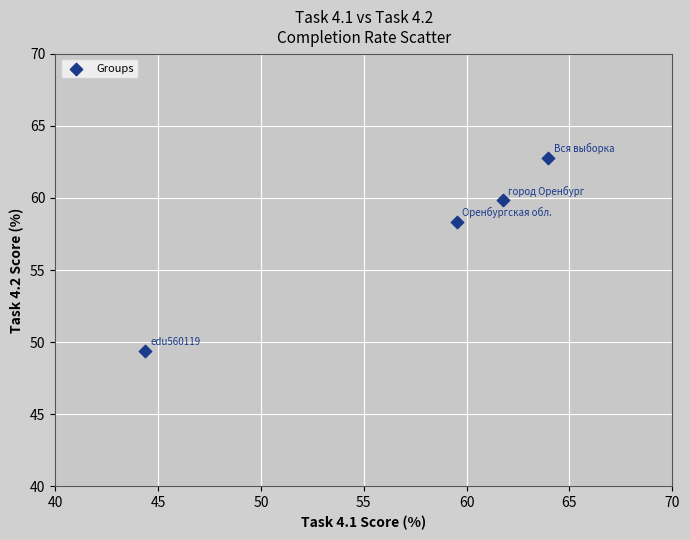

What is the average X value?

57.4